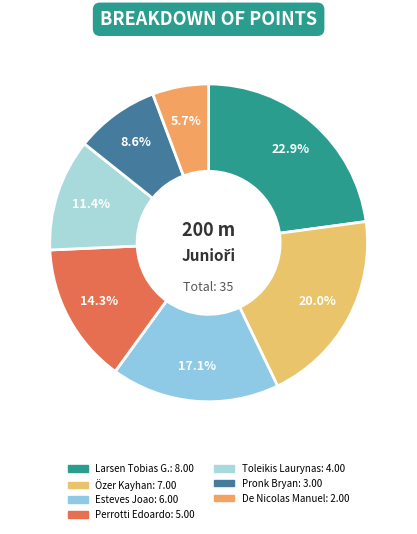

Between De Nicolas Manuel and Pronk Bryan, which is larger?

Pronk Bryan